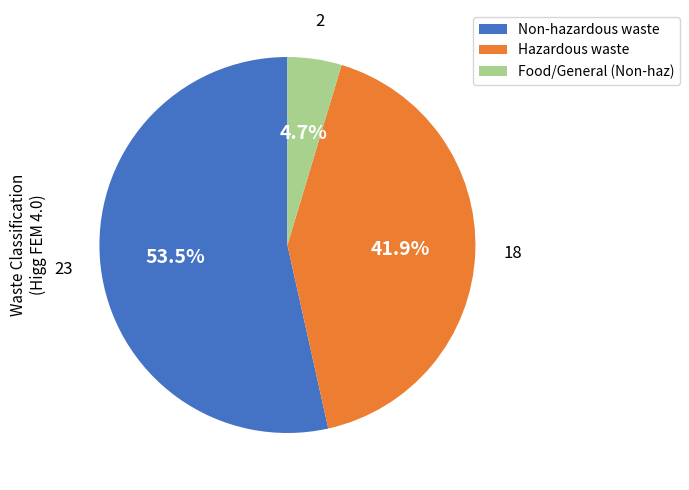

How many segments does this pie chart have?

3